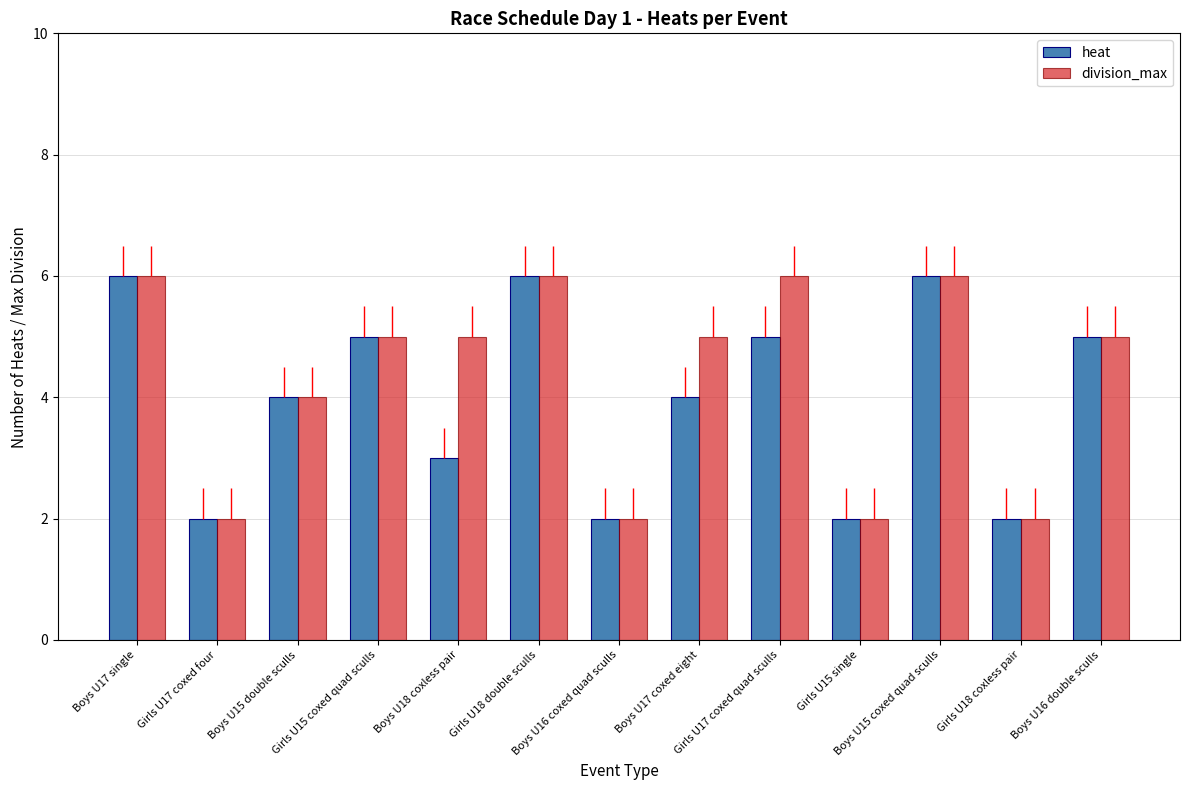

True or false: heat has a value of 1 at Boys U18 coxless pair.

False